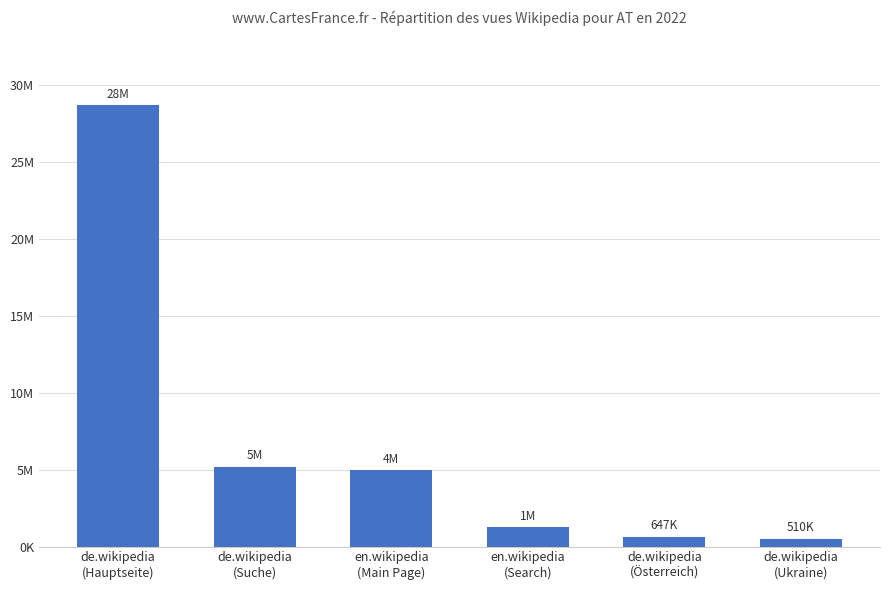

What is the label of the 6th bar from the right?

de.wikipedia
(Hauptseite)